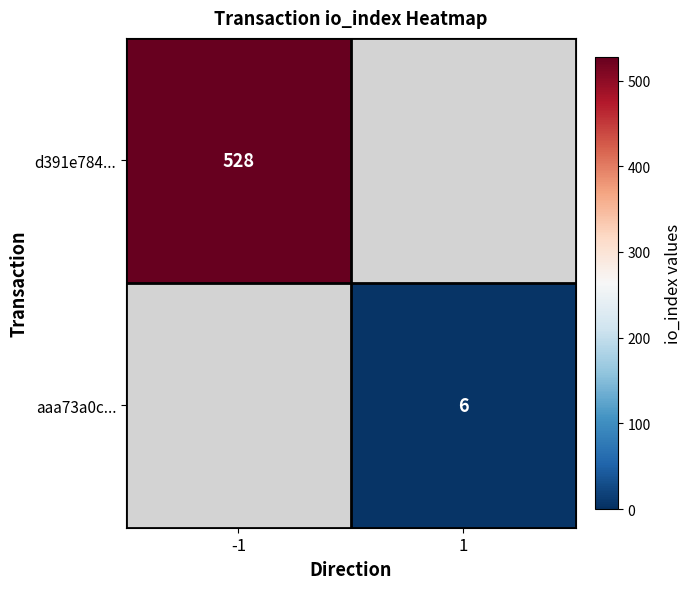

Is the value of aaa73a0c... at 1 greater than the value of d391e784... at -1?

No